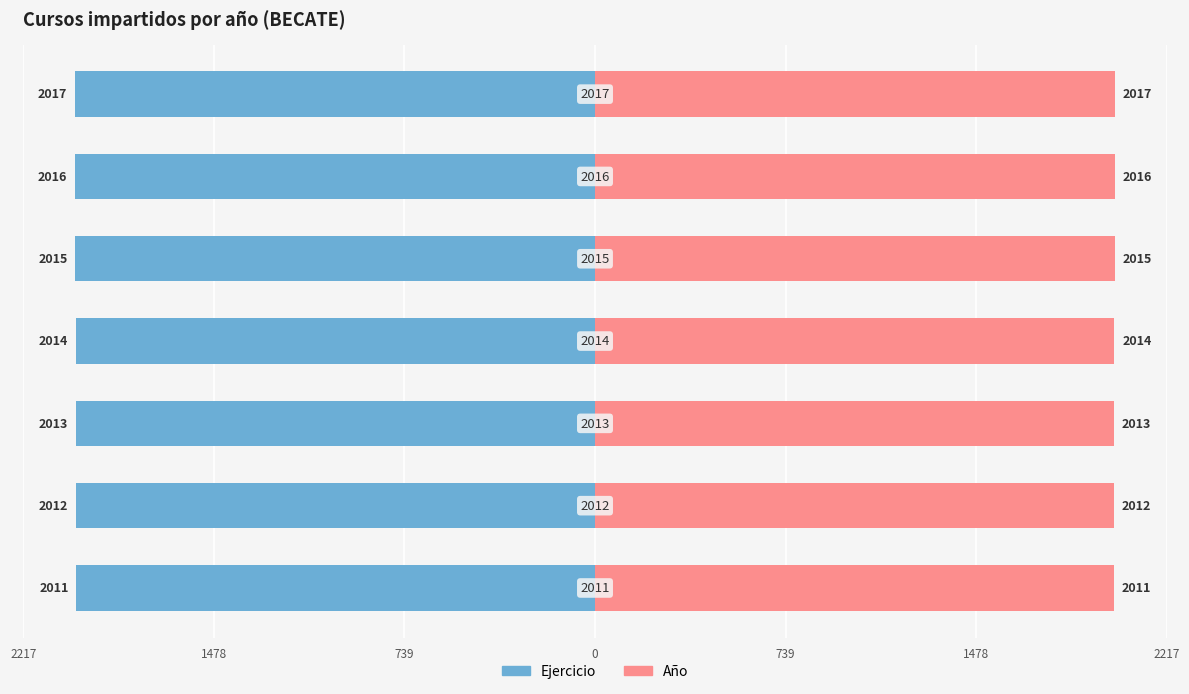

Rank the series at 1478 from lowest to highest value.

Ejercicio, Año